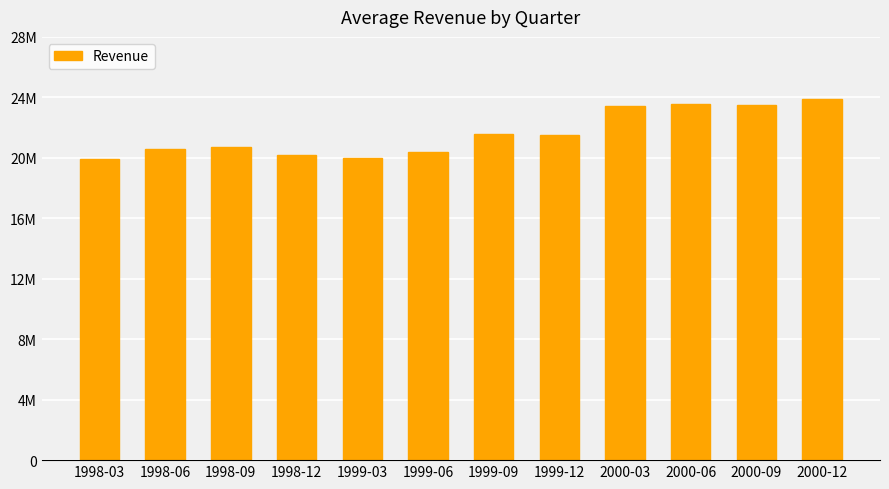

Does the chart contain any negative values?

No